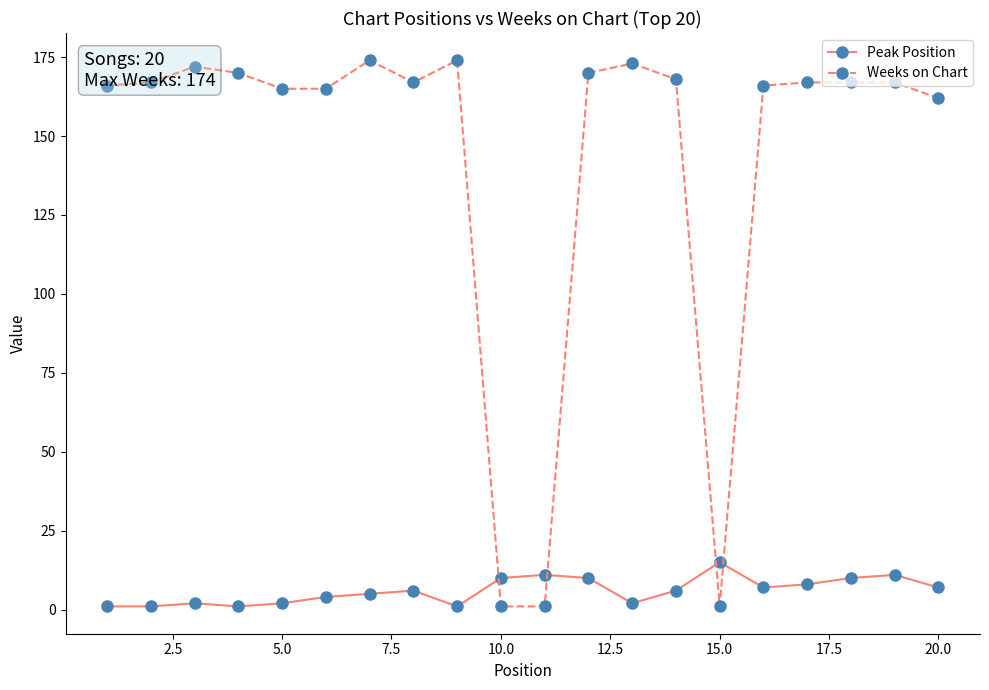

Which series has the widest spread of values?

Weeks on Chart